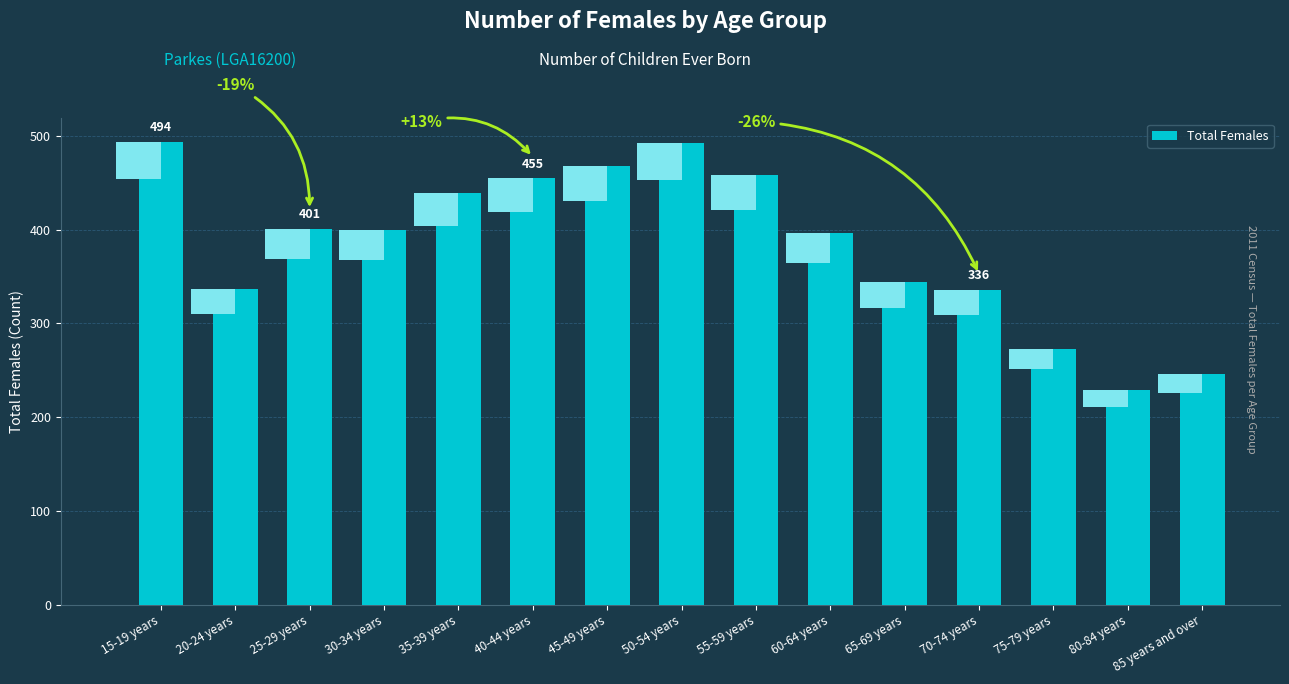

True or false: the data shows 274 at 45-49 years.

False